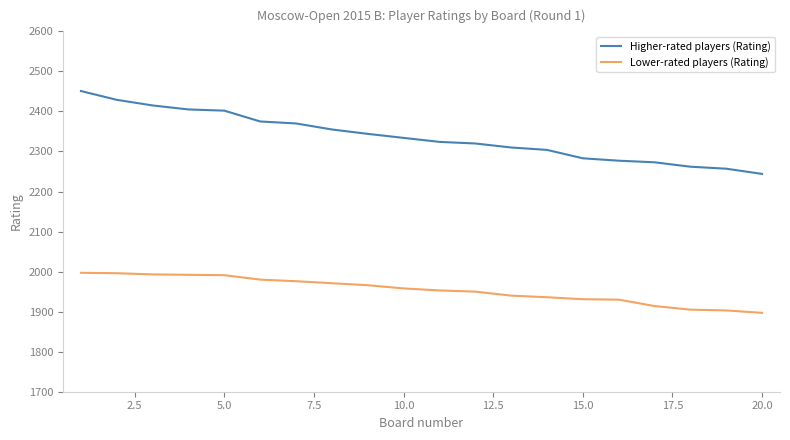

What is the difference between the maximum and minimum values in the Higher-rated players (Rating) series?

207